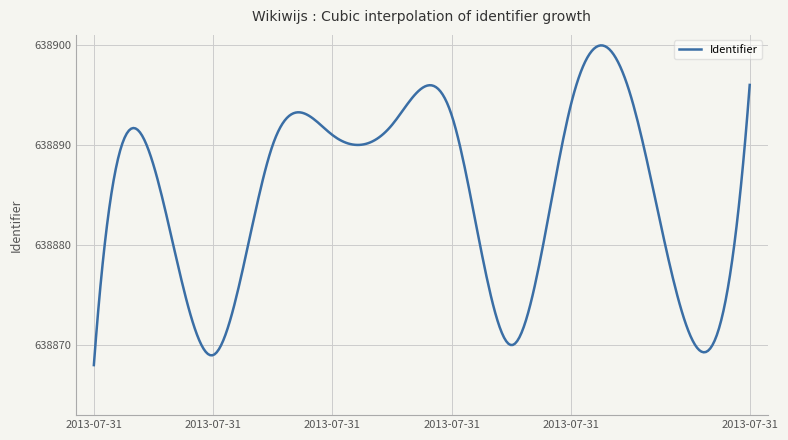

What is the sum of all values?

191665501.4